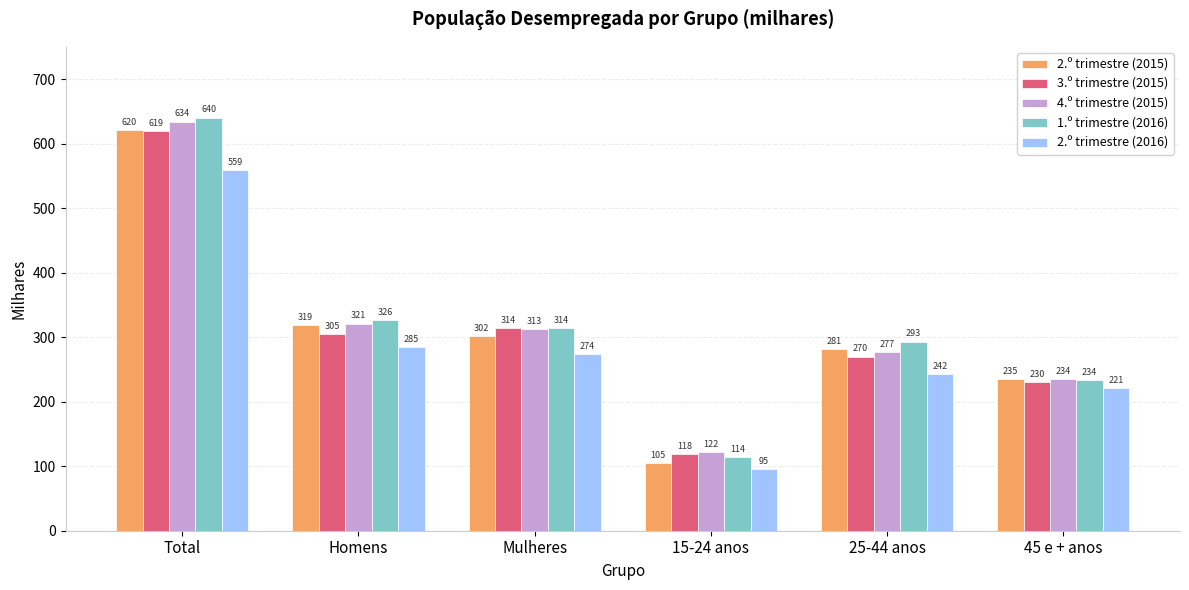

What is the label of the 2nd bar from the left?

Homens